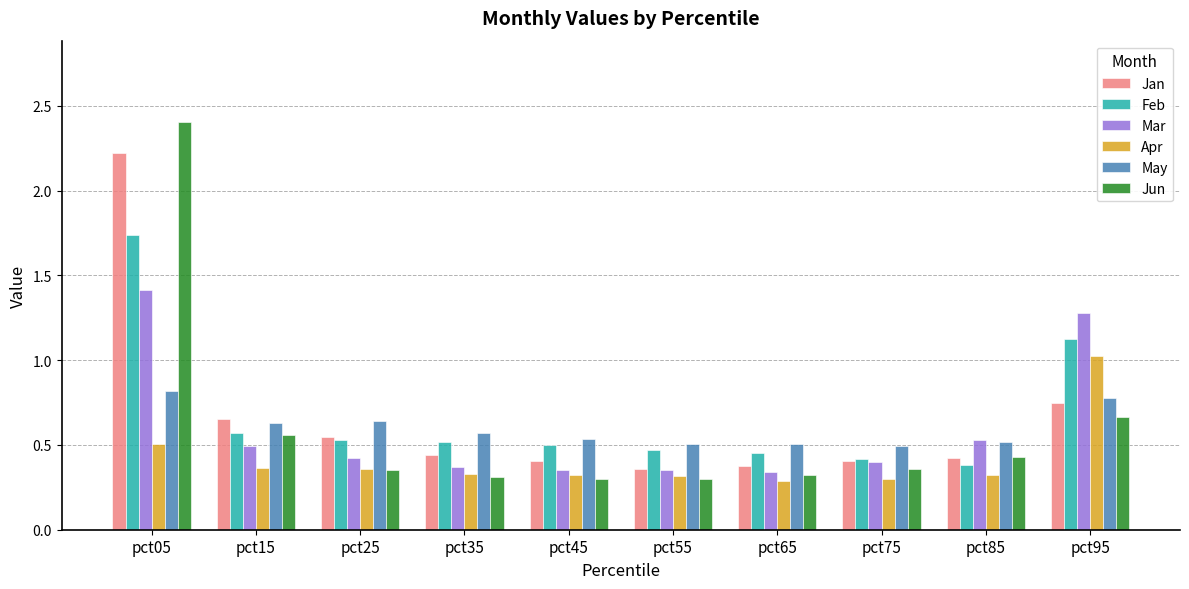

What is the value of the Feb bar at the 10th from the left?

1.1